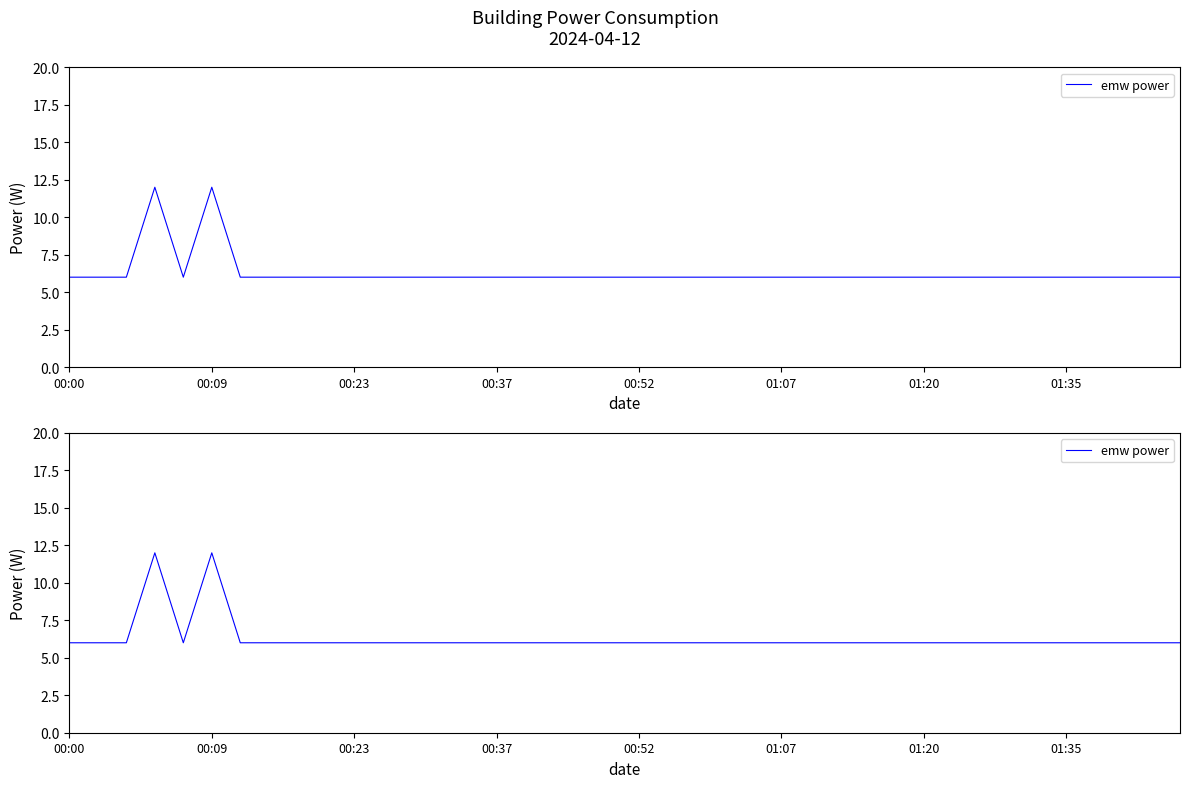

How many lines are shown in the chart?

1